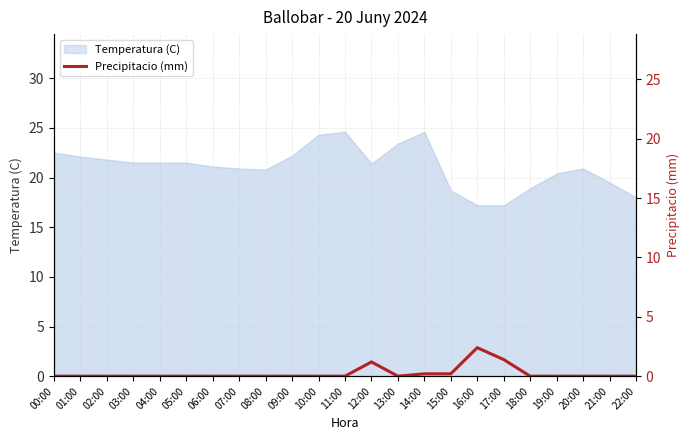

Rank the categories by value from lowest to highest.

00:00, 01:00, 02:00, 03:00, 04:00, 05:00, 06:00, 07:00, 08:00, 09:00, 10:00, 11:00, 13:00, 18:00, 19:00, 20:00, 21:00, 22:00, 14:00, 15:00, 12:00, 17:00, 16:00